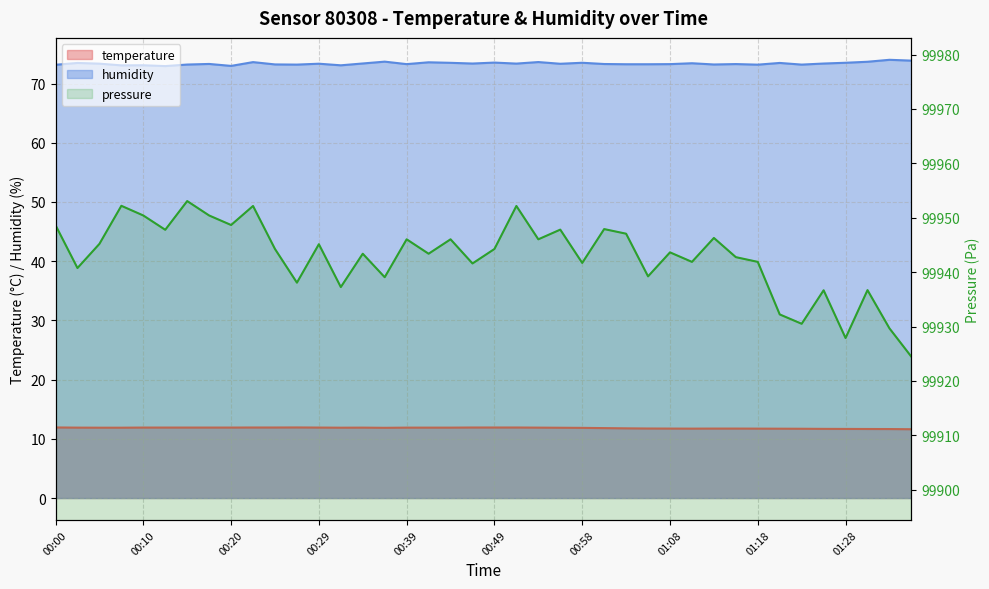

What is the lowest value of the temperature series?

11.6